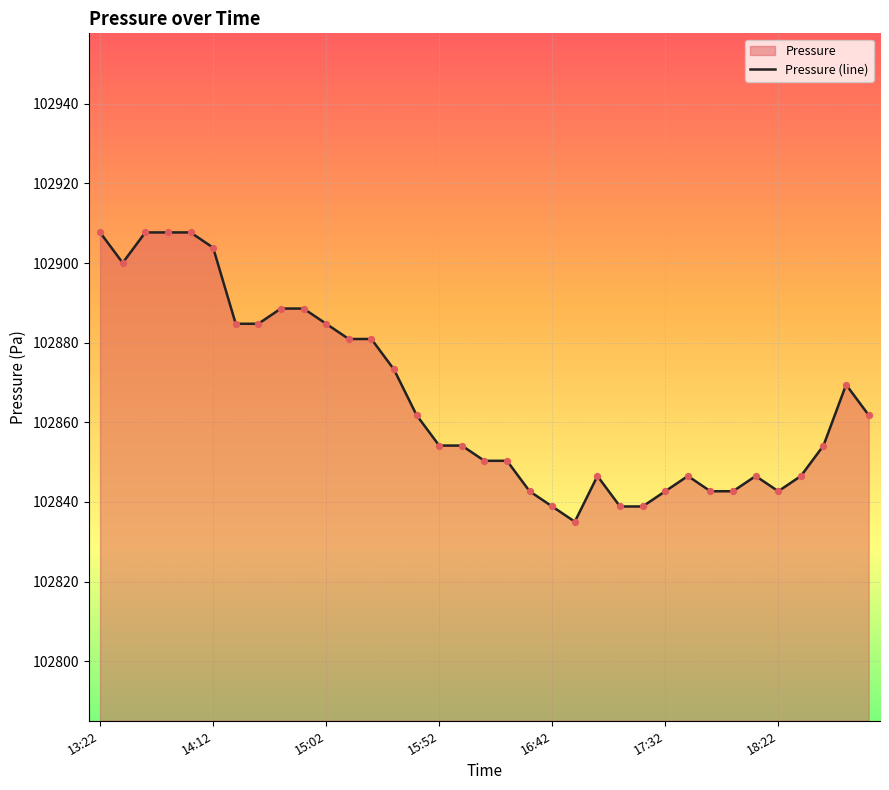

Approximately how many times larger is the value at 17:42 compared to 16:32?

1.0